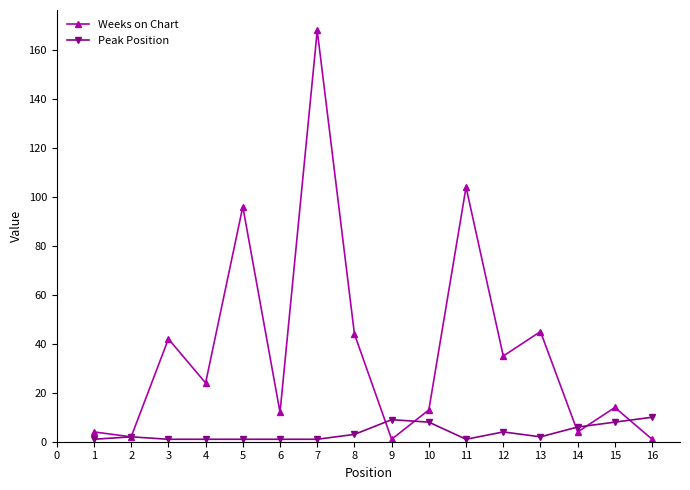

Rank the series by their maximum value, from lowest to highest.

Peak Position, Weeks on Chart